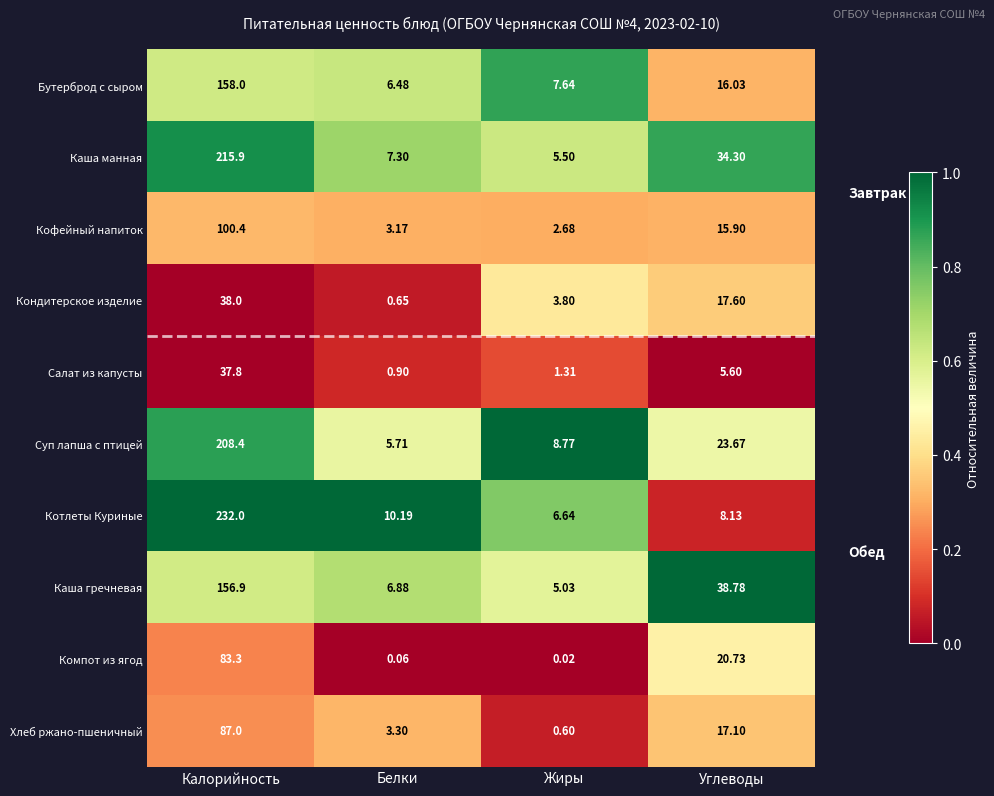

Which category has the highest value in the Каша манная series?

Калорийность